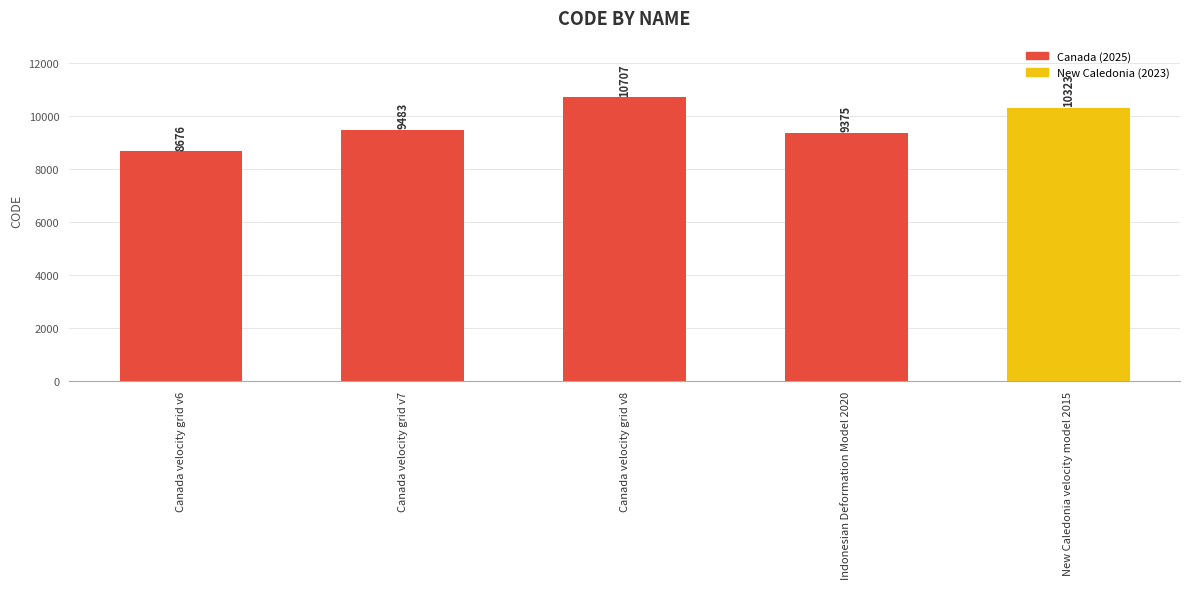

At which label is the value closest to 9691?

Canada velocity grid v7